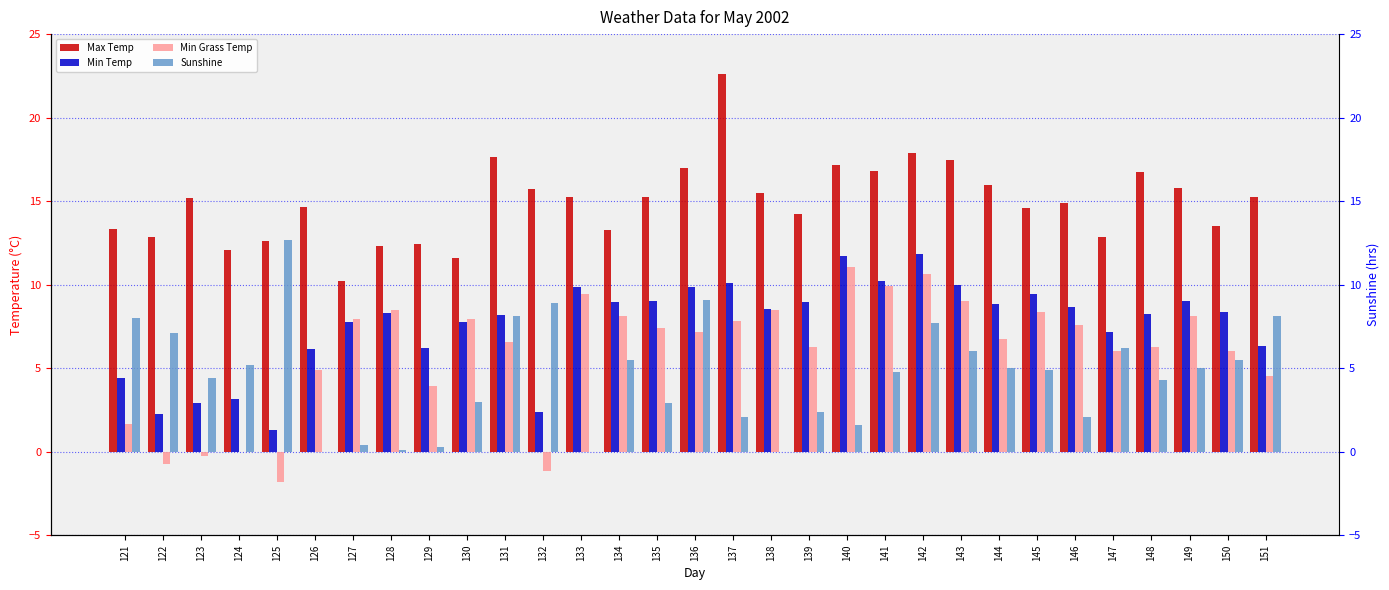

Reading left to right, extract all data points from this chart.

Max Temp: 121=13.3	122=12.8	123=15.2	124=12.1	125=12.6	126=14.7	127=10.2	128=12.3	129=12.4	130=11.6	131=17.7	132=15.7	133=15.2	134=13.3	135=15.2	136=17.0	137=22.6	138=15.5	139=14.2	140=17.2	141=16.8	142=17.9	143=17.5	144=16.0	145=14.6	146=14.9	147=12.8	148=16.7	149=15.8	150=13.5	151=15.2
Min Temp: 121=4.4	122=2.3	123=2.9	124=3.1	125=1.3	126=6.2	127=7.8	128=8.3	129=6.2	130=7.7	131=8.2	132=2.4	133=9.9	134=8.9	135=9.0	136=9.9	137=10.1	138=8.6	139=9.0	140=11.7	141=10.2	142=11.8	143=10.0	144=8.8	145=9.5	146=8.7	147=7.2	148=8.2	149=9.0	150=8.4	151=6.3
Min Grass Temp: 121=1.7	122=-0.7	123=-0.2	124=-0.0	125=-1.8	126=4.9	127=7.9	128=8.5	129=4.0	130=8.0	131=6.6	132=-1.1	133=9.5	134=8.1	135=7.4	136=7.2	137=7.8	138=8.5	139=6.3	140=11.1	141=9.9	142=10.7	143=9.0	144=6.7	145=8.4	146=7.6	147=6.0	148=6.3	149=8.1	150=6.0	151=4.5
Sunshine: 121=8.0	122=7.1	123=4.4	124=5.2	125=12.7	126=0.0	127=0.4	128=0.1	129=0.3	130=3.0	131=8.1	132=8.9	133=0.0	134=5.5	135=2.9	136=9.1	137=2.1	138=0.0	139=2.4	140=1.6	141=4.8	142=7.7	143=6.0	144=5.0	145=4.9	146=2.1	147=6.2	148=4.3	149=5.0	150=5.5	151=8.1